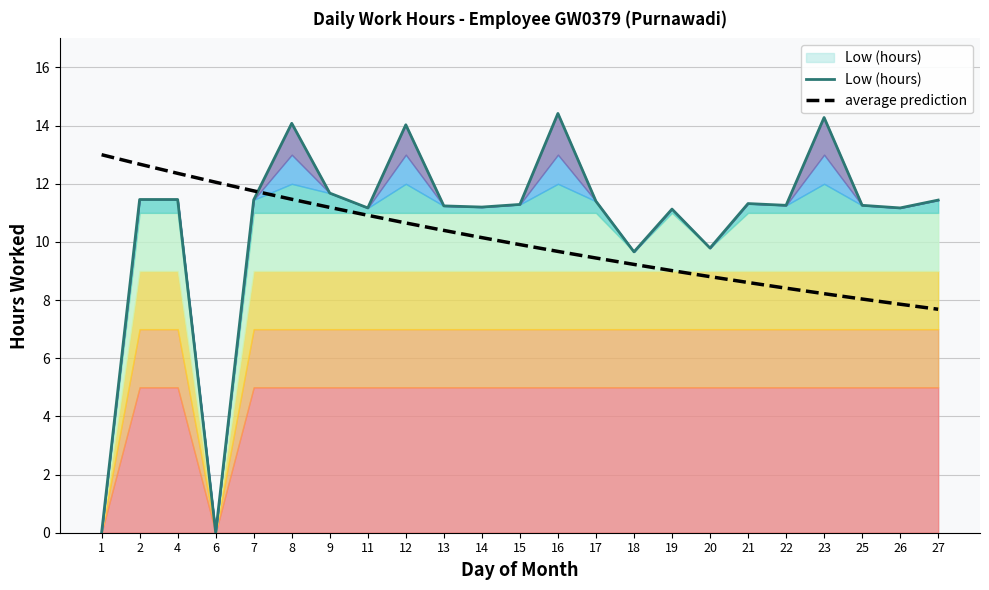

At which label does Low (hours) first exceed 11?

2